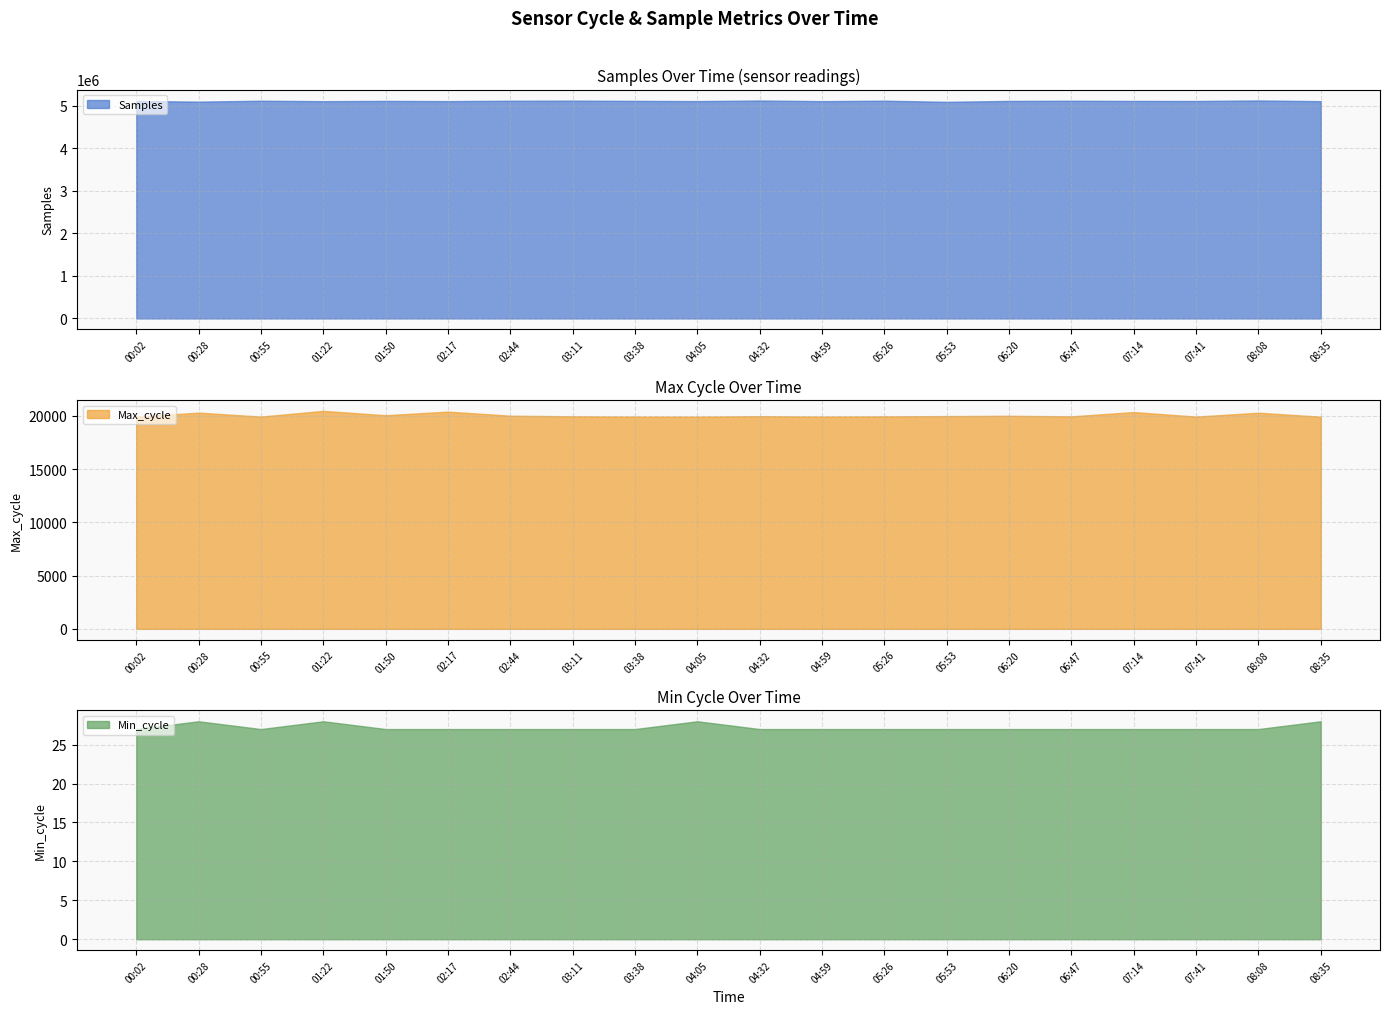

At which label does Samples reach its peak?

08:08